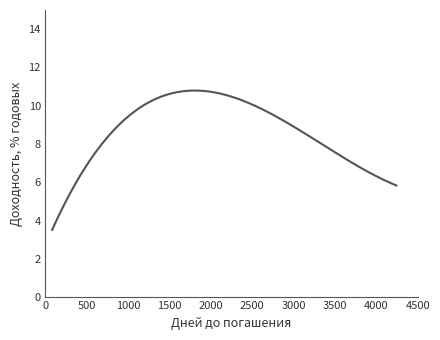

What is the difference between the maximum and minimum values?

7.3